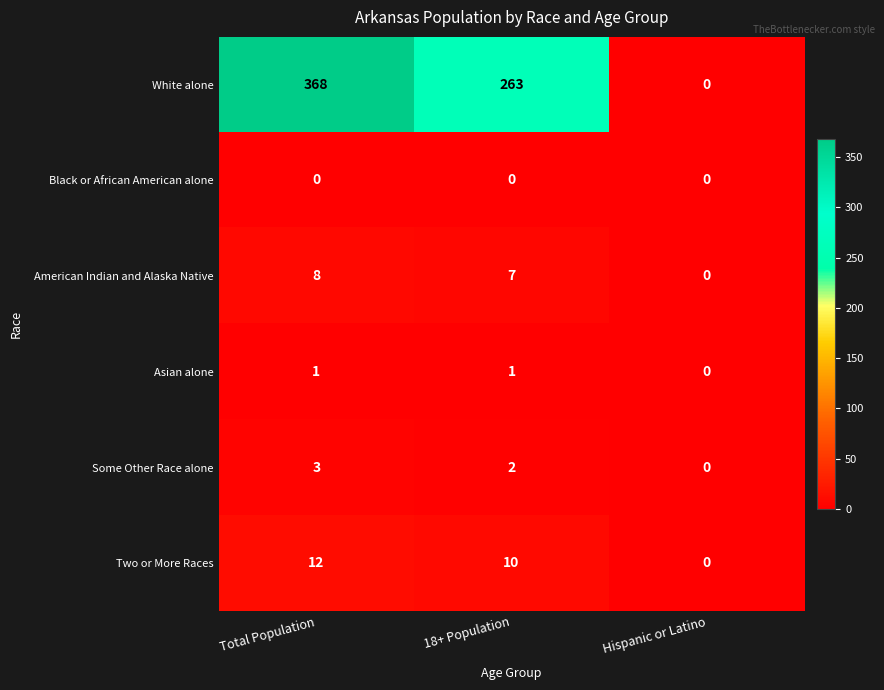

Which series has the largest range (max minus min)?

White alone